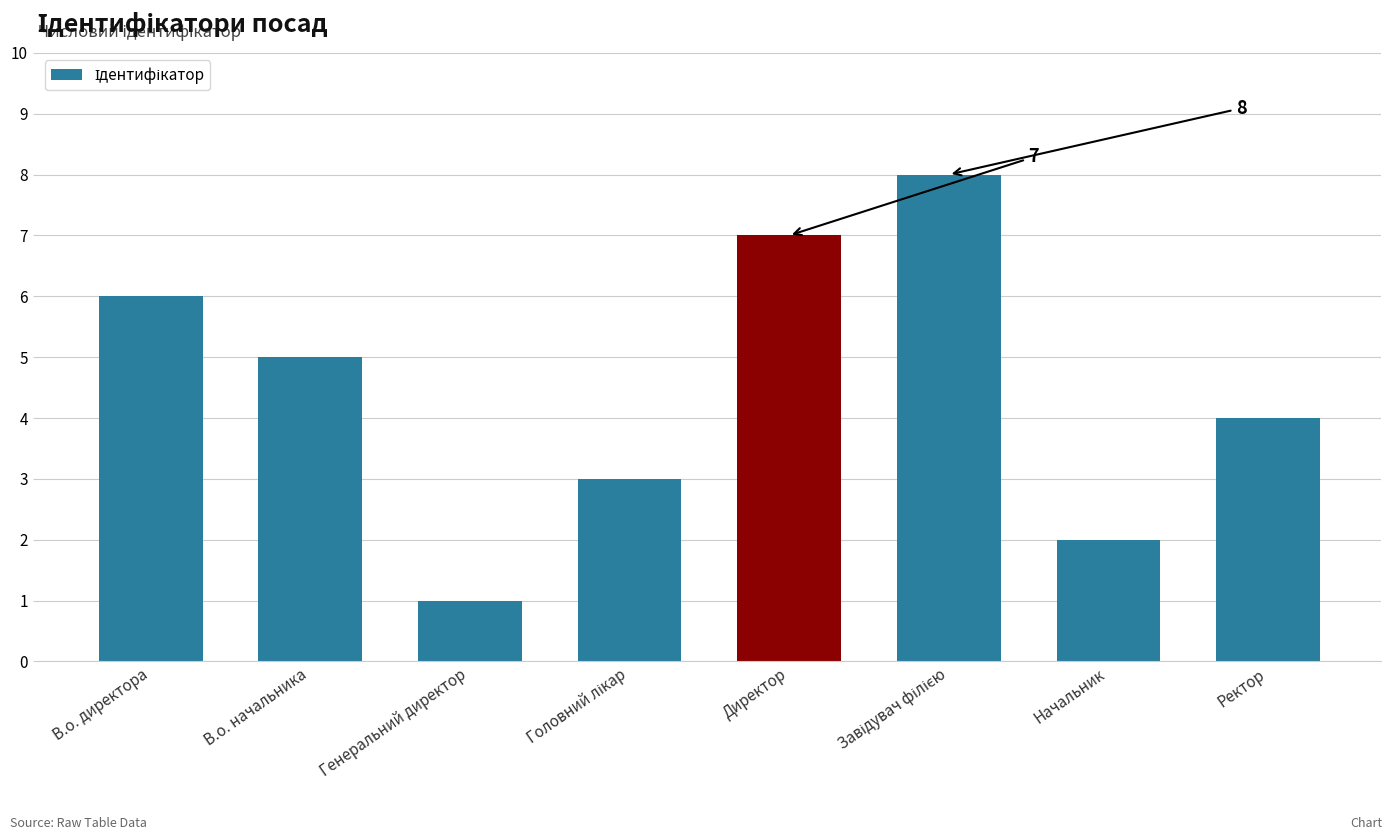

What is the difference between the maximum and minimum values?

7